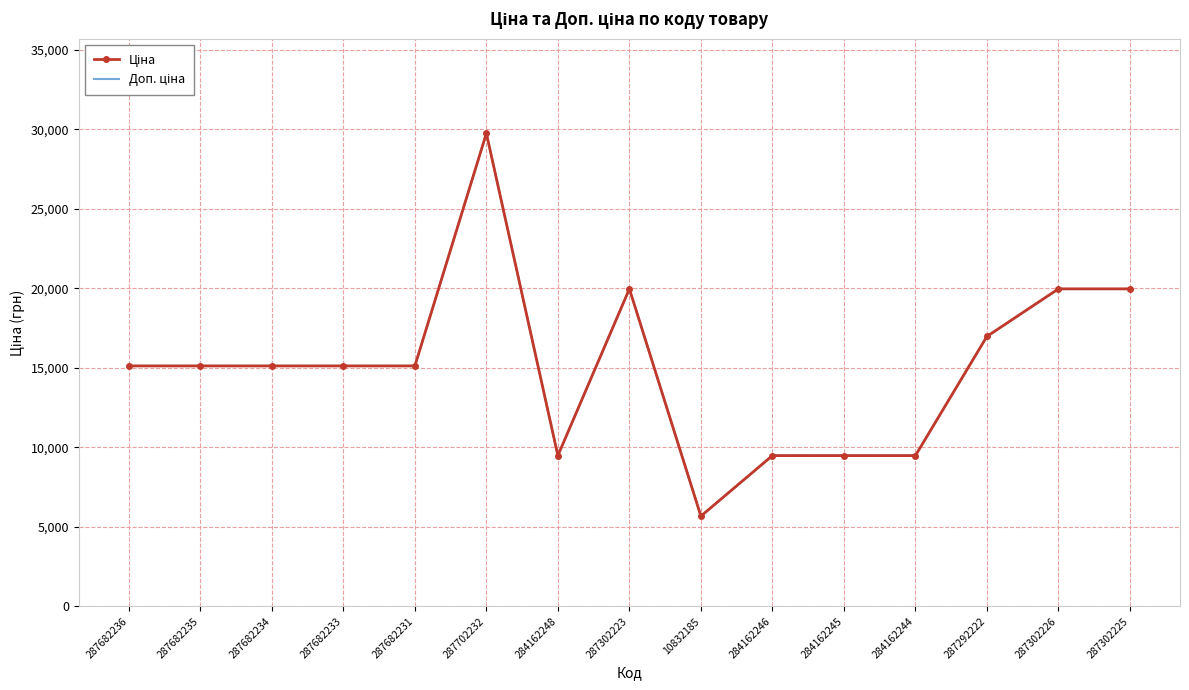

What is the value of the Доп. ціна point at the 2nd from the left?

15120.0